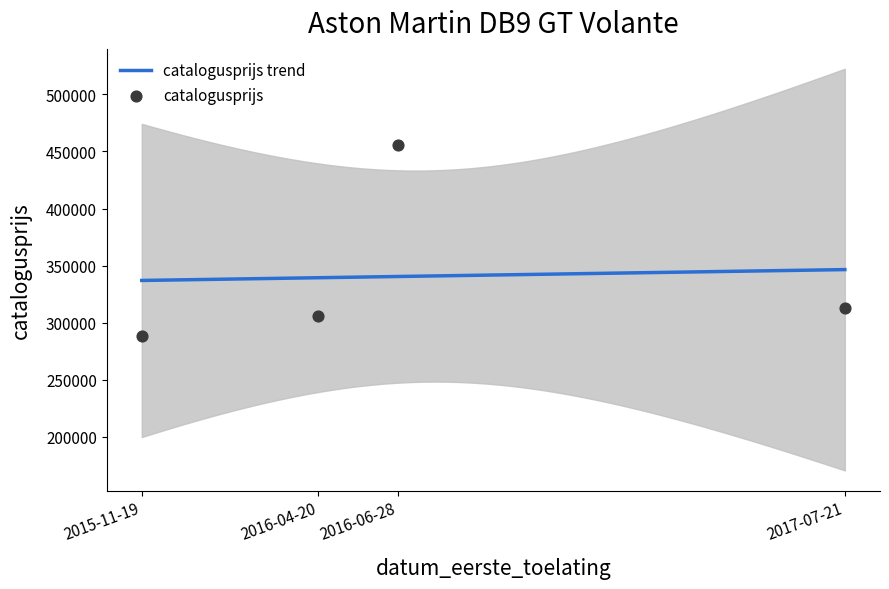

What is the lowest value of the catalogusprijs trend series?

337016.0